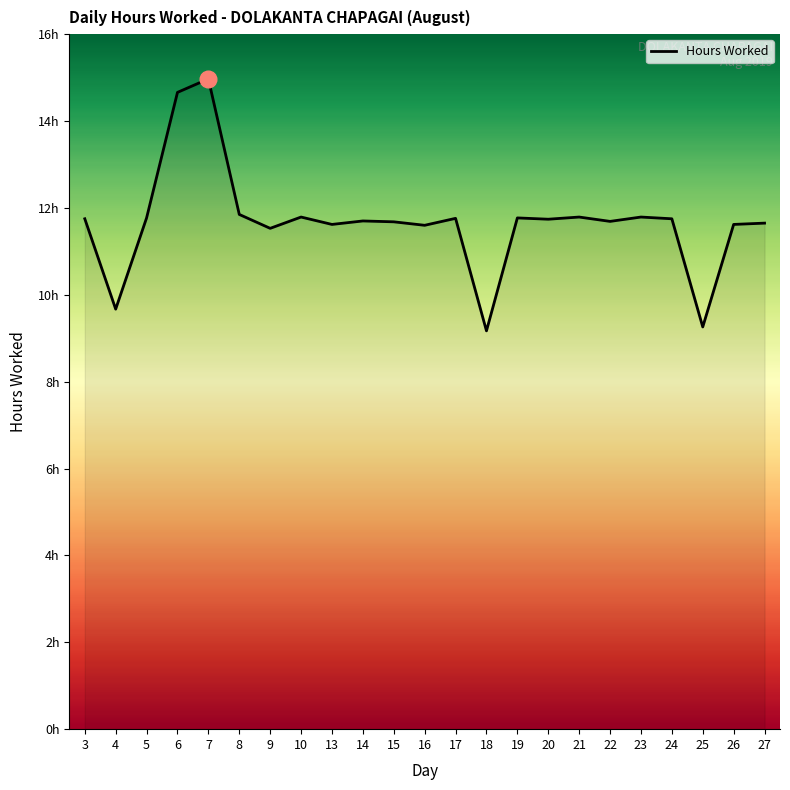

Does the chart have visible grid lines?

No